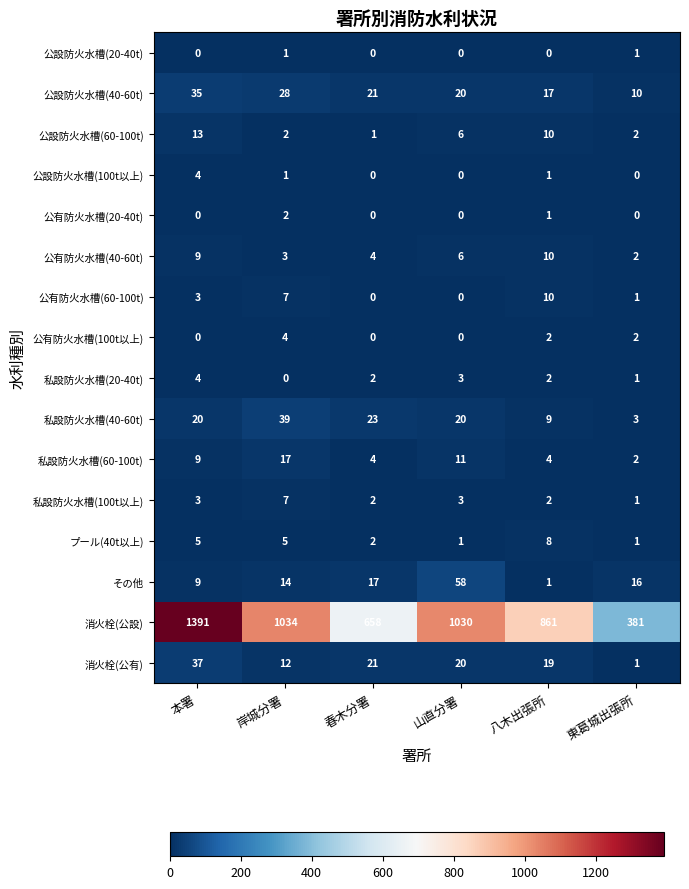

At which label does 公設防火水槽(40-60t) first exceed 21?

本署